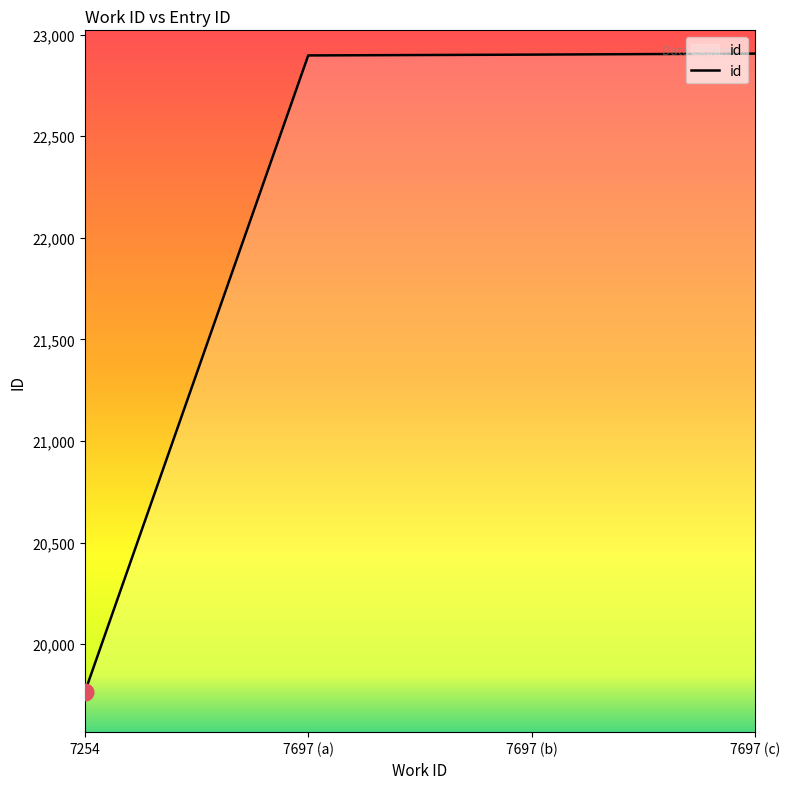

What is the approximate value at 7254, to the nearest 50?

19750